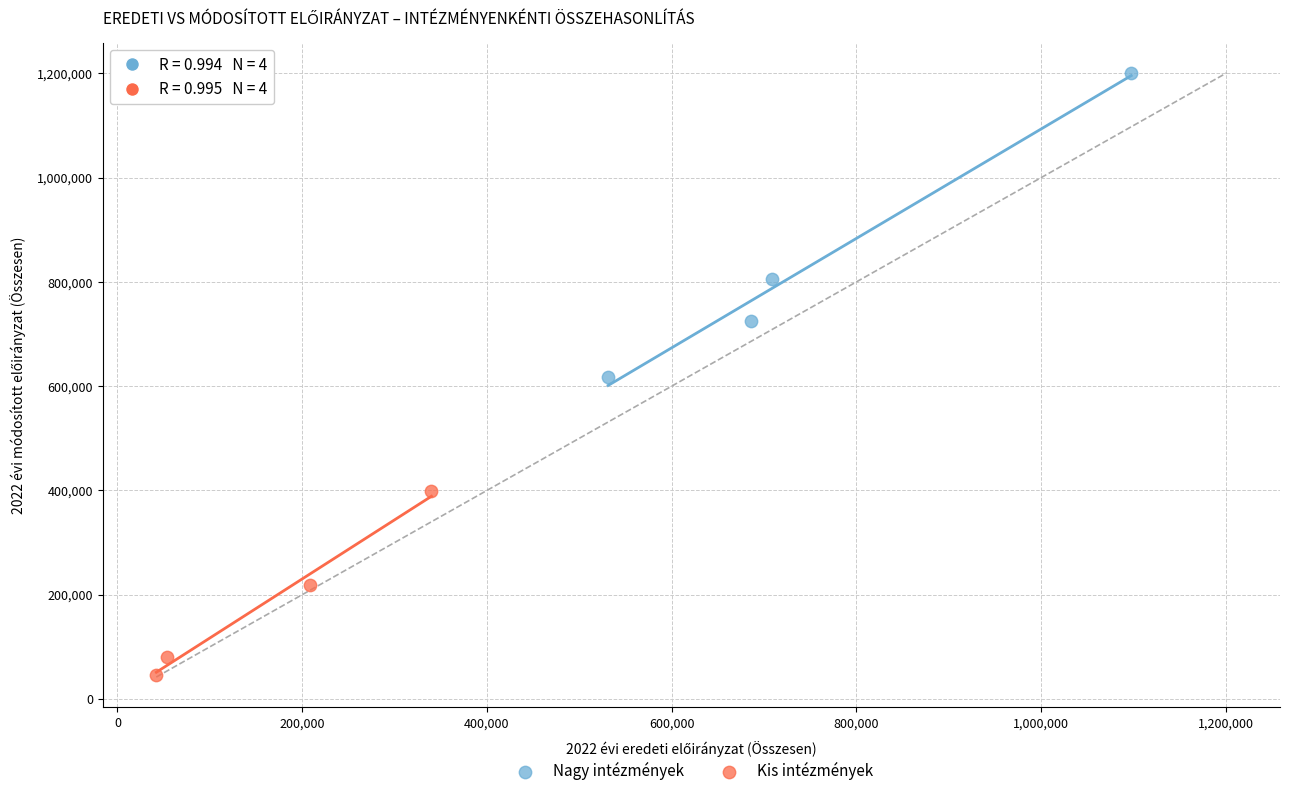

Which series reaches the maximum Y coordinate?

Nagy intézmények